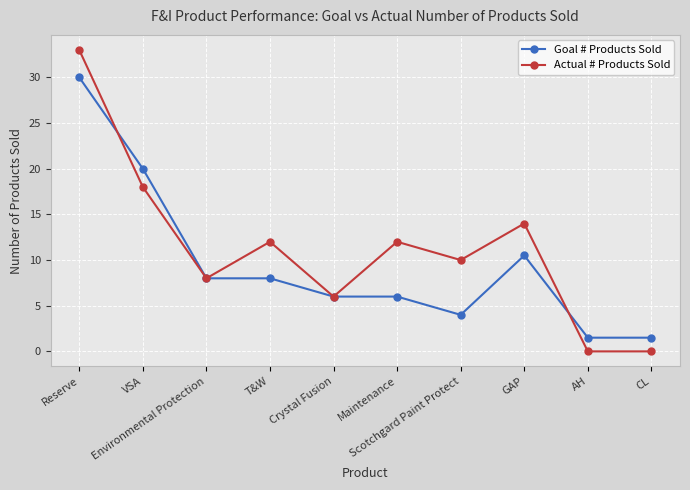

Which series changed the most between Reserve and Scotchgard Paint Protect?

Goal # Products Sold